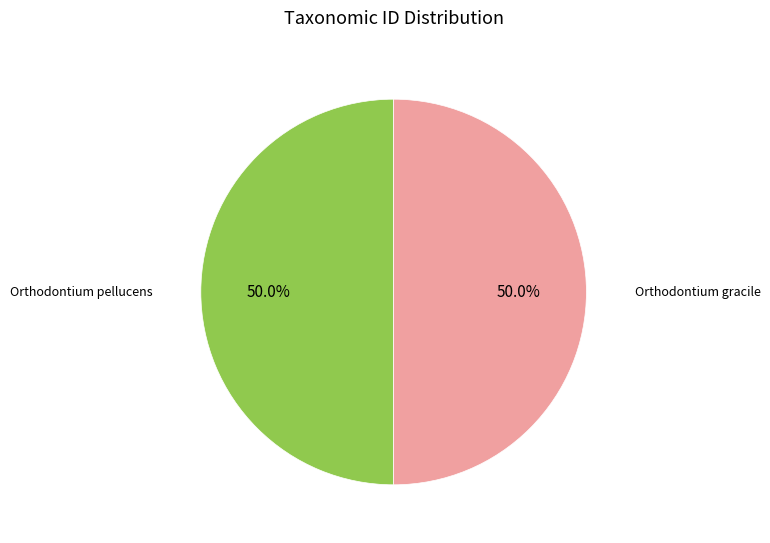

Approximately how many times larger is the value at Orthodontium gracile compared to Orthodontium pellucens?

1.0